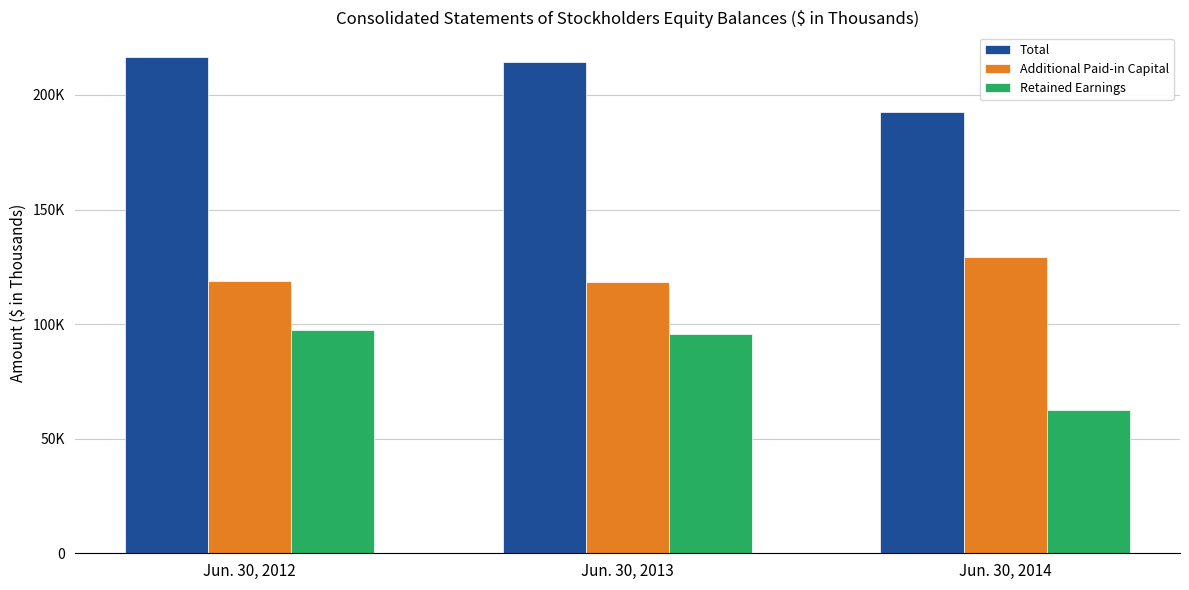

Reading left to right, transcribe all the data shown in this chart.

Total: Jun. 30, 2012=216518	Jun. 30, 2013=214464	Jun. 30, 2014=192405
Additional Paid-in Capital: Jun. 30, 2012=118855	Jun. 30, 2013=118193	Jun. 30, 2014=129278
Retained Earnings: Jun. 30, 2012=97251	Jun. 30, 2013=95858	Jun. 30, 2014=62511